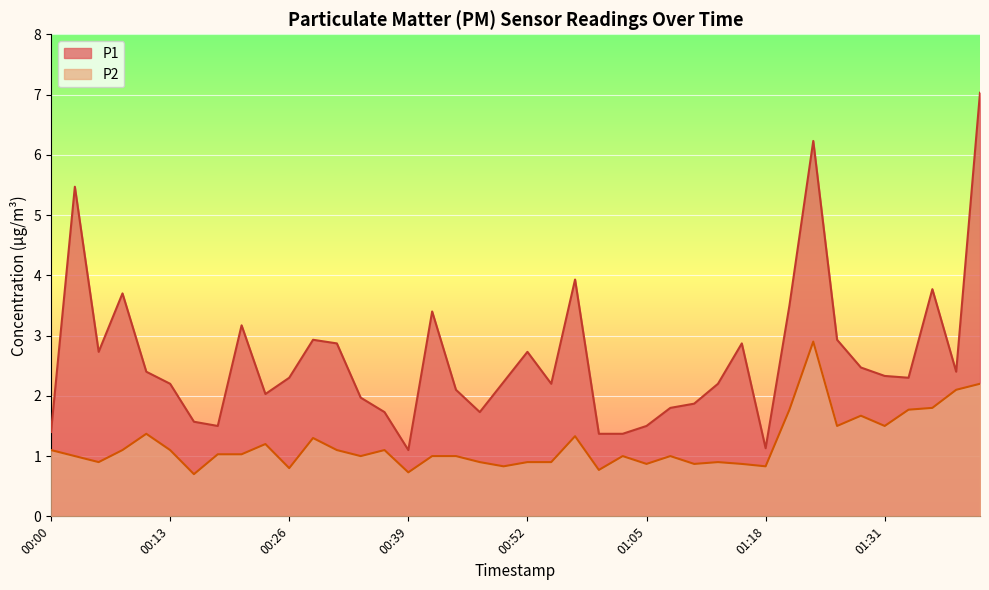

What is the total value across all series at 00:00?

2.5